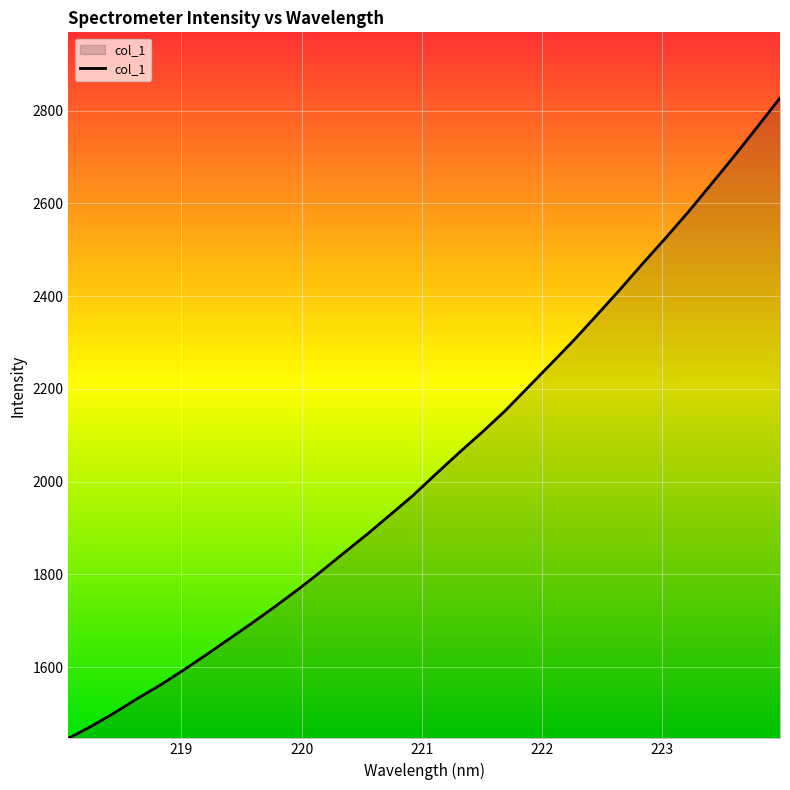

What is the smallest value displayed?

1446.7